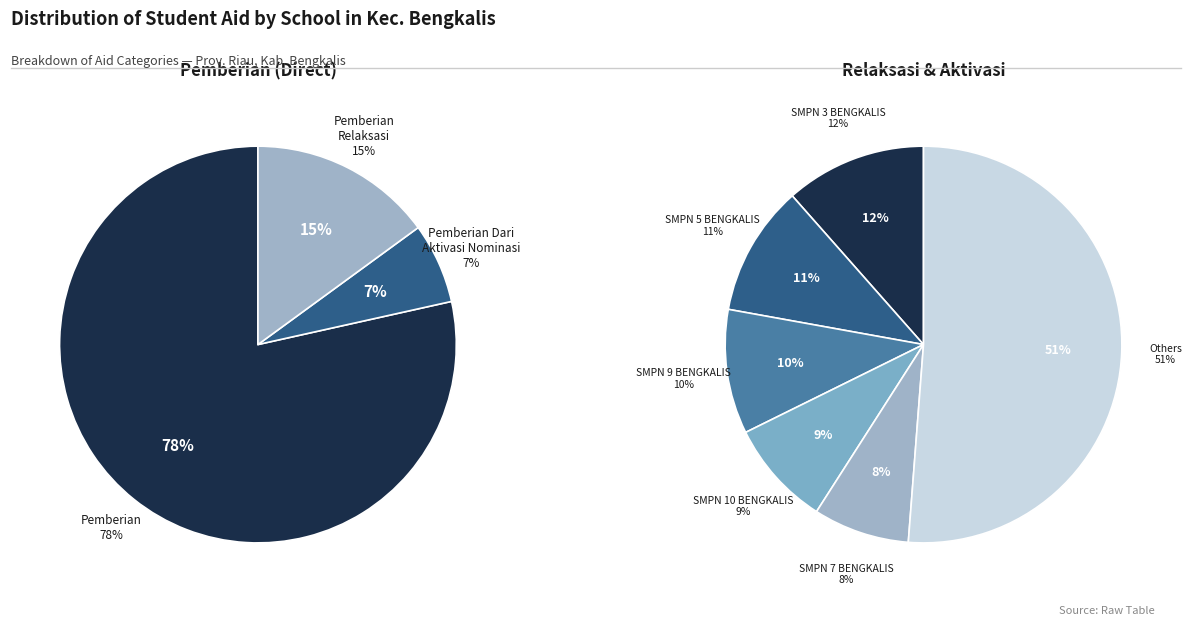

True or false: SMPN 9 BENGKALIS accounts for 19% of the total.

False